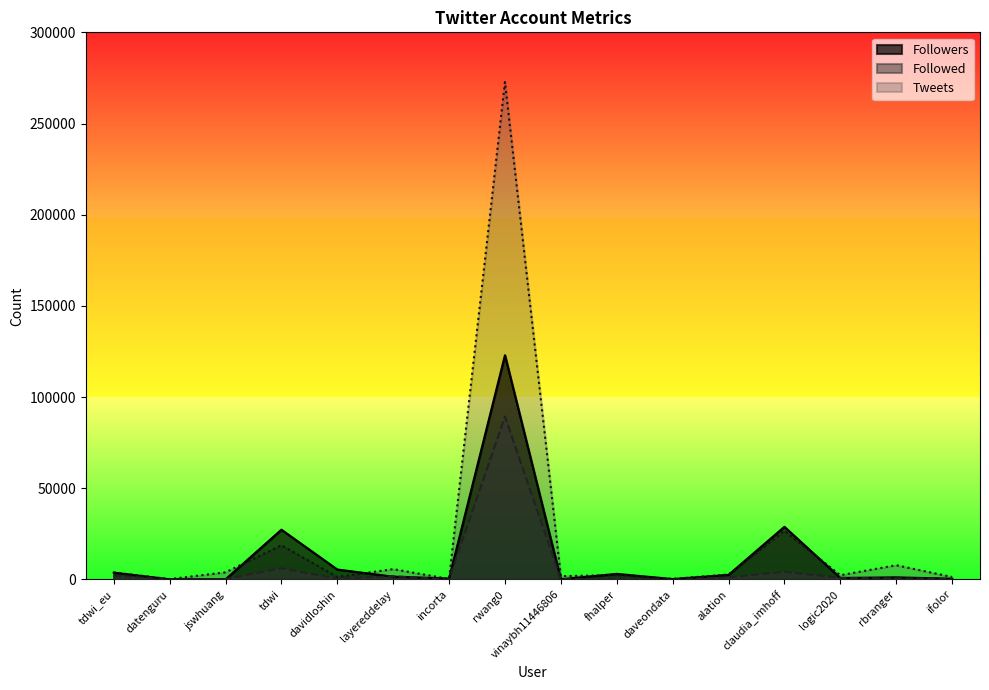

How many values in the Followers series are below 1545?

8